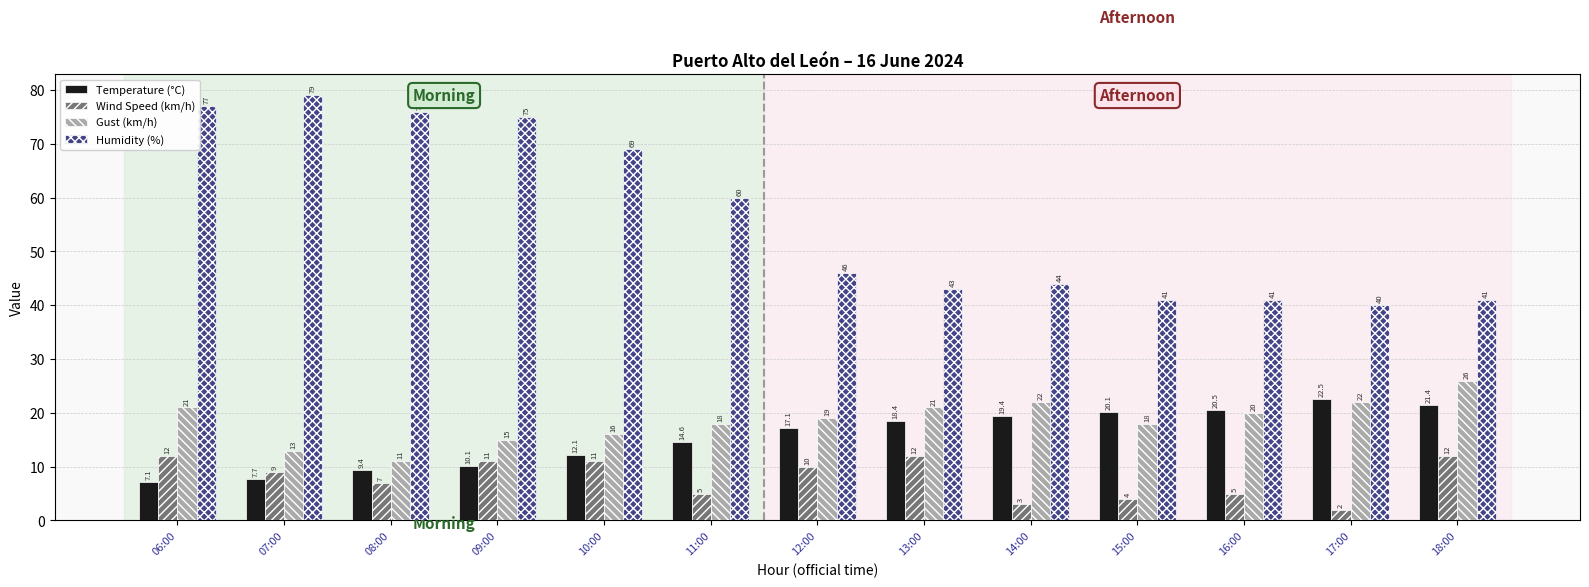

What is the total value across all series at 07:00?

108.7